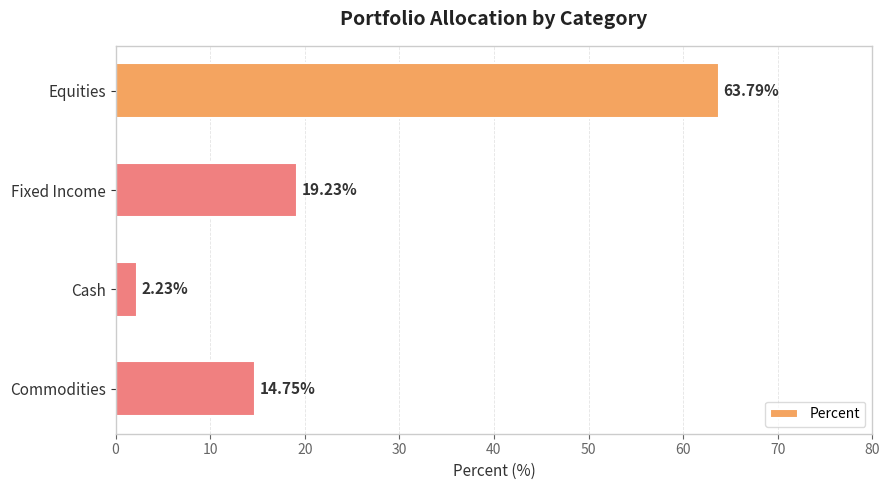

Does the chart contain any negative values?

No